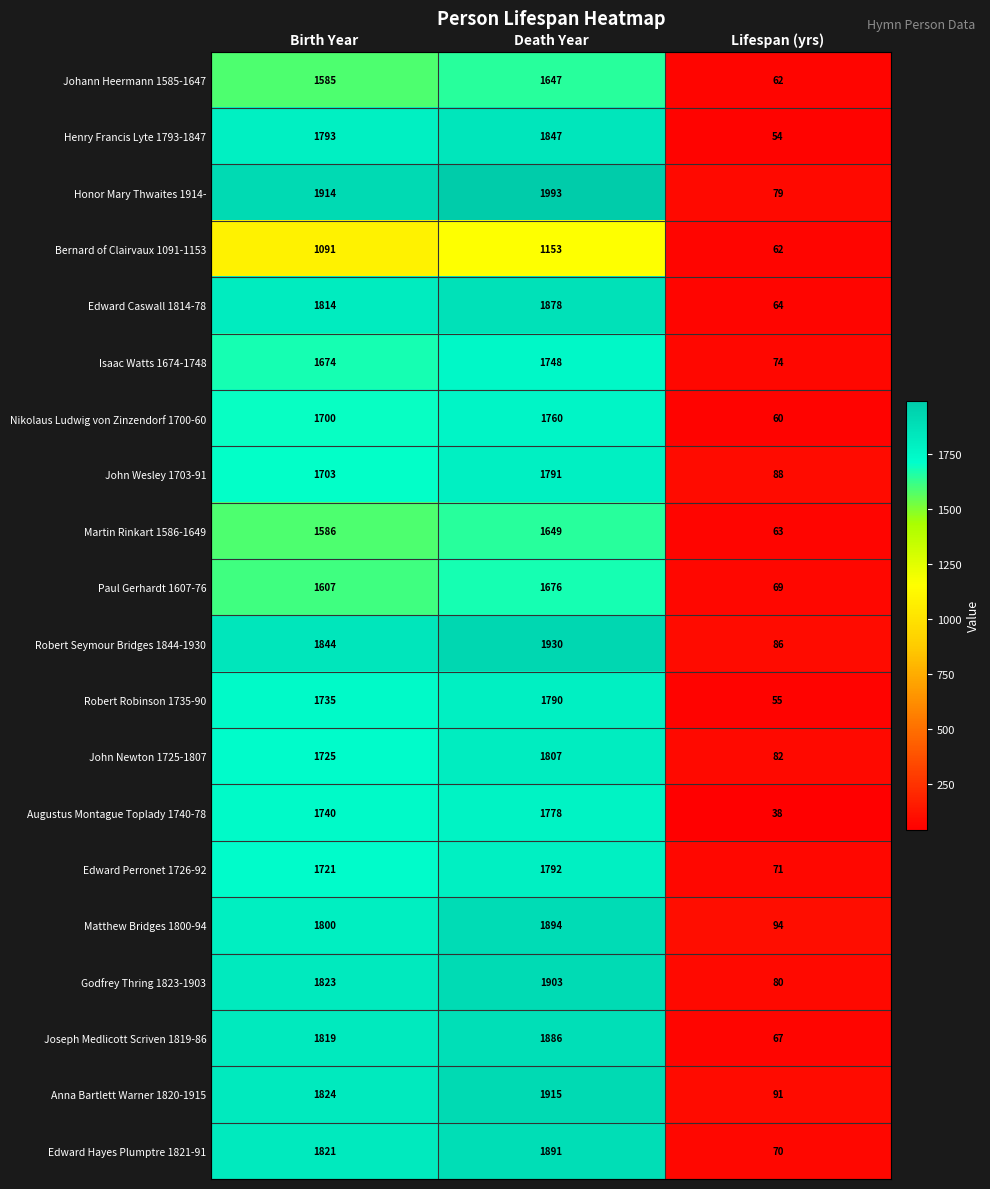

At which category does the chart reach its minimum across all series?

Lifespan (yrs)